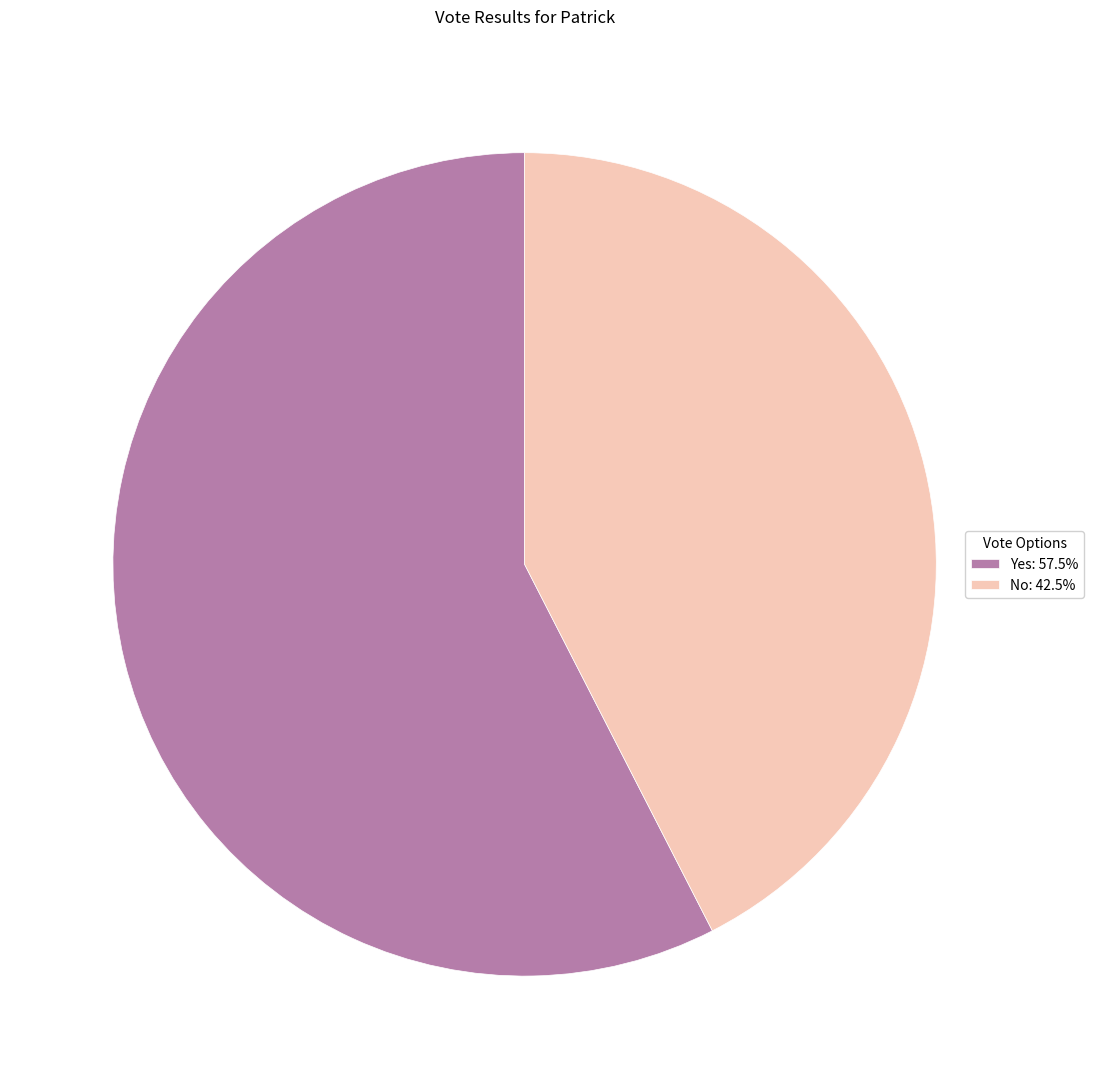

What is the ratio of the value at Yes: 57.5% to the value at No: 42.5%?

1.4